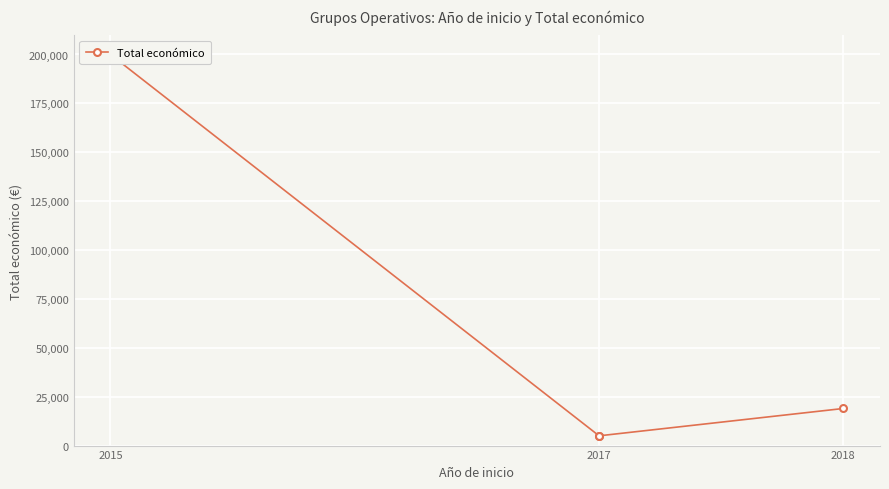

True or false: the data shows 18970 at 3.

True